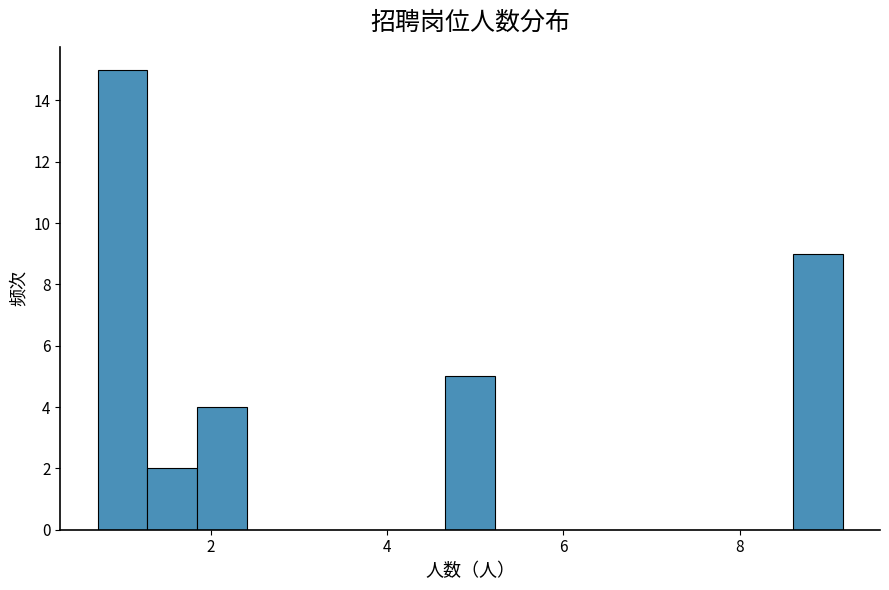

Around what value on the x-axis is the tallest bar? Give the approximate position of its centre, as read against the axis.

1.0